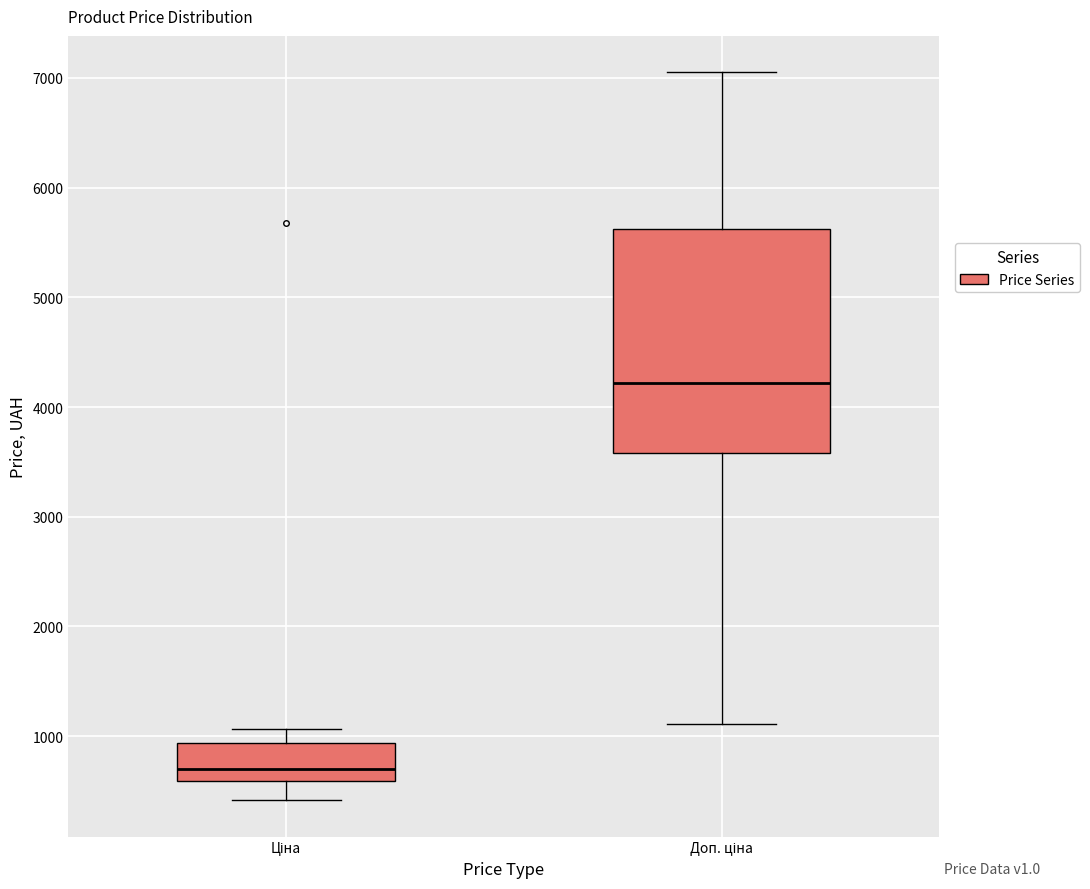

Reading left to right, transcribe this box plot: for each box, give where its median line is, the range the box spans, and where its two whiskers end, as read against the y-axis. The values are not printed on the chart, so give them approximately, as read against the axis.

Ціна: median 700, box 600 to 900, whiskers 400 to 1100
Доп. ціна: median 4200, box 3600 to 5600, whiskers 1100 to 7100